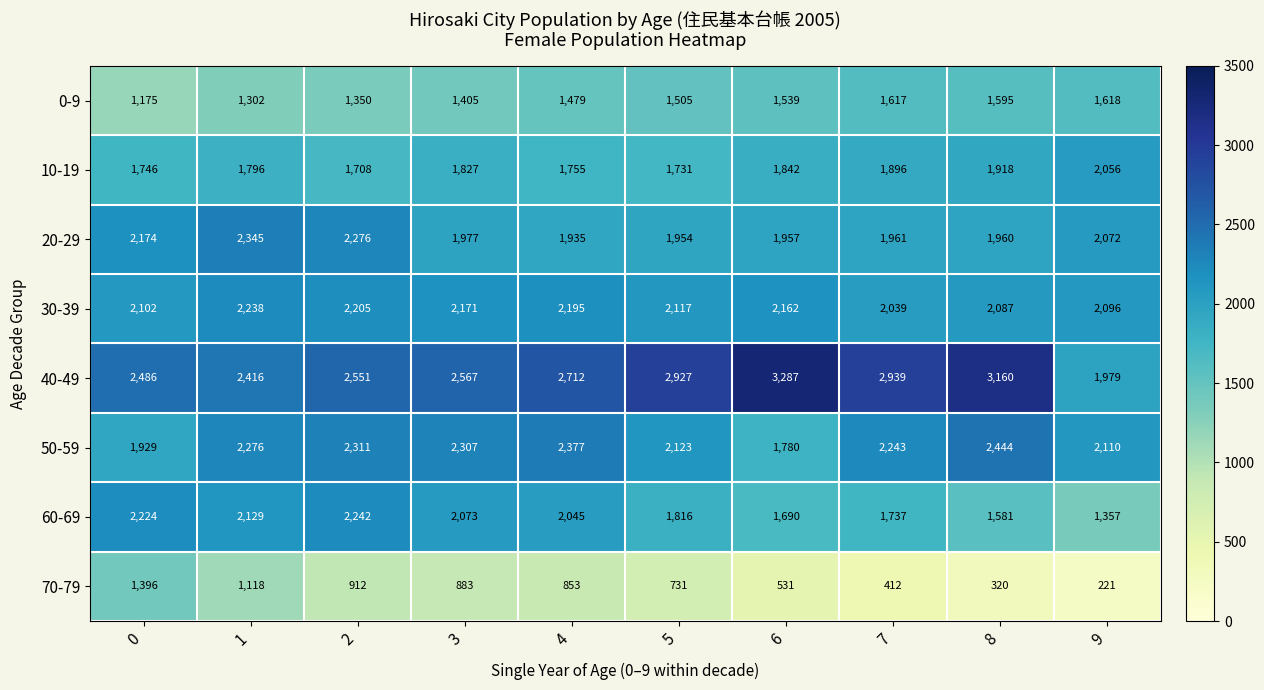

Is it true that 60-69 equals 333 at 9?

False